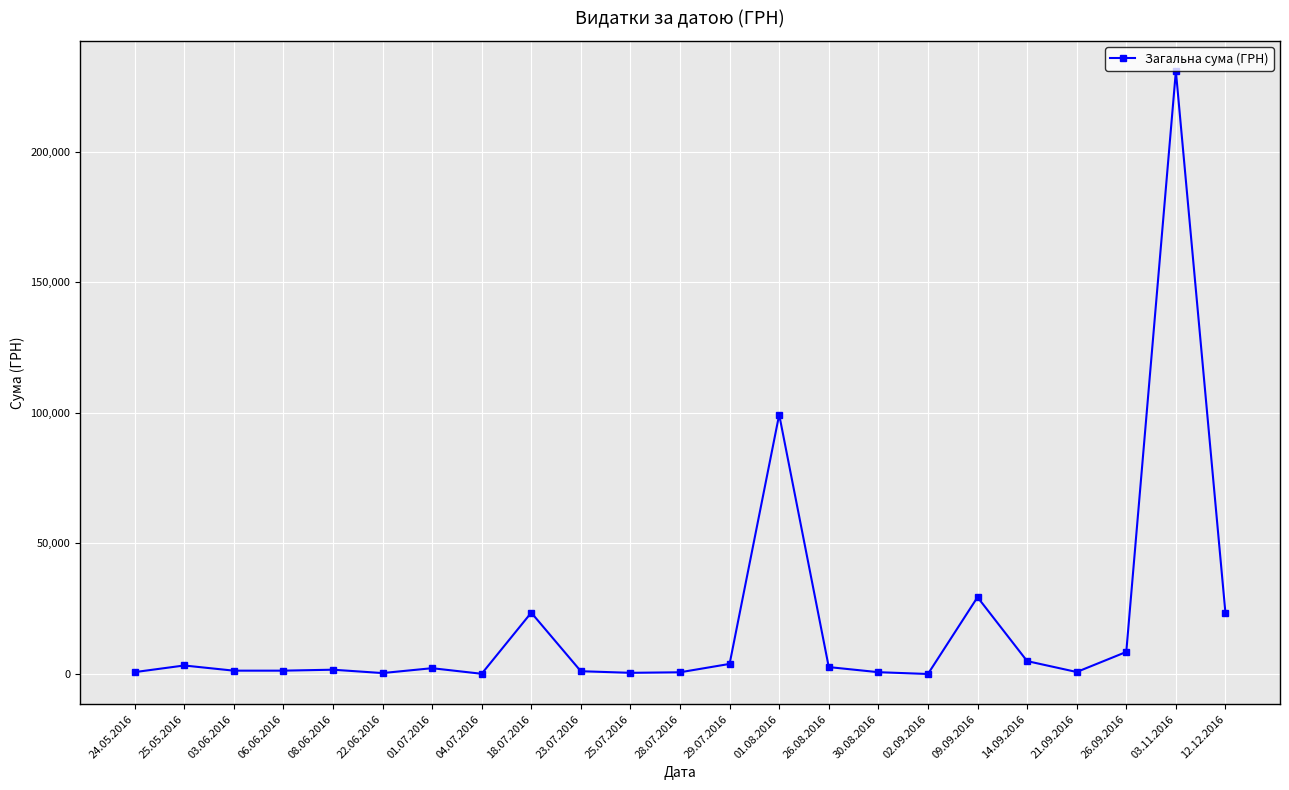

True or false: there are more than 2 points higher than both neighbors.

True